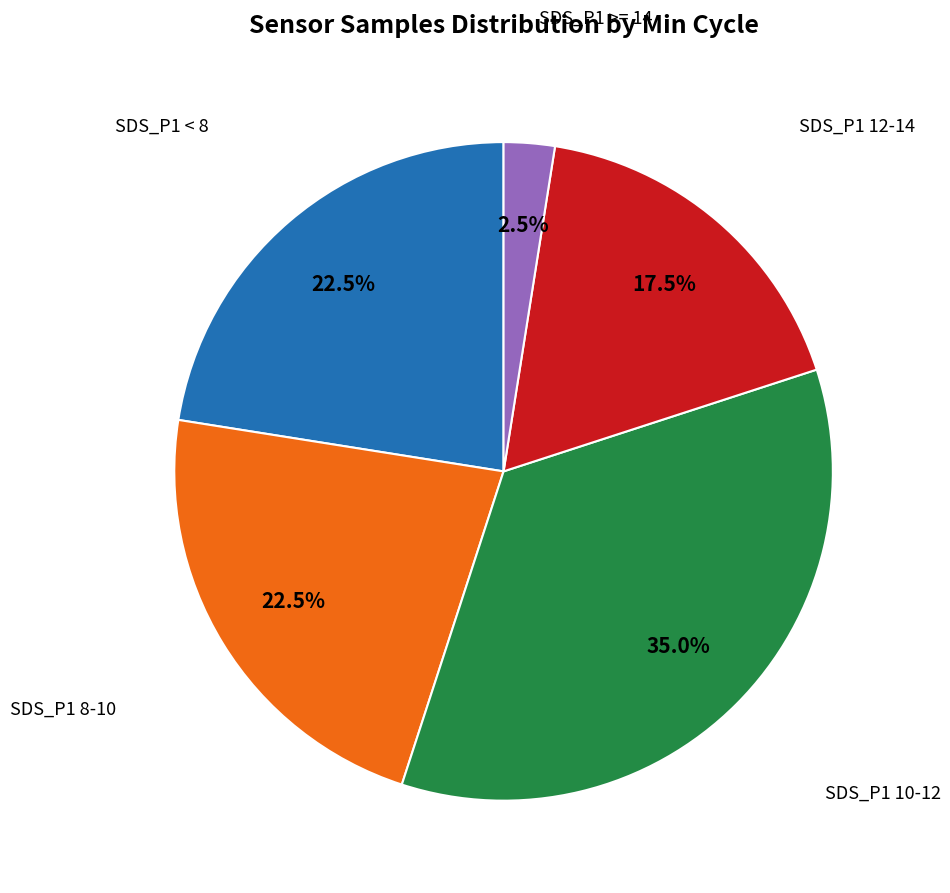

To the nearest percent, what is the average slice percentage?

20%